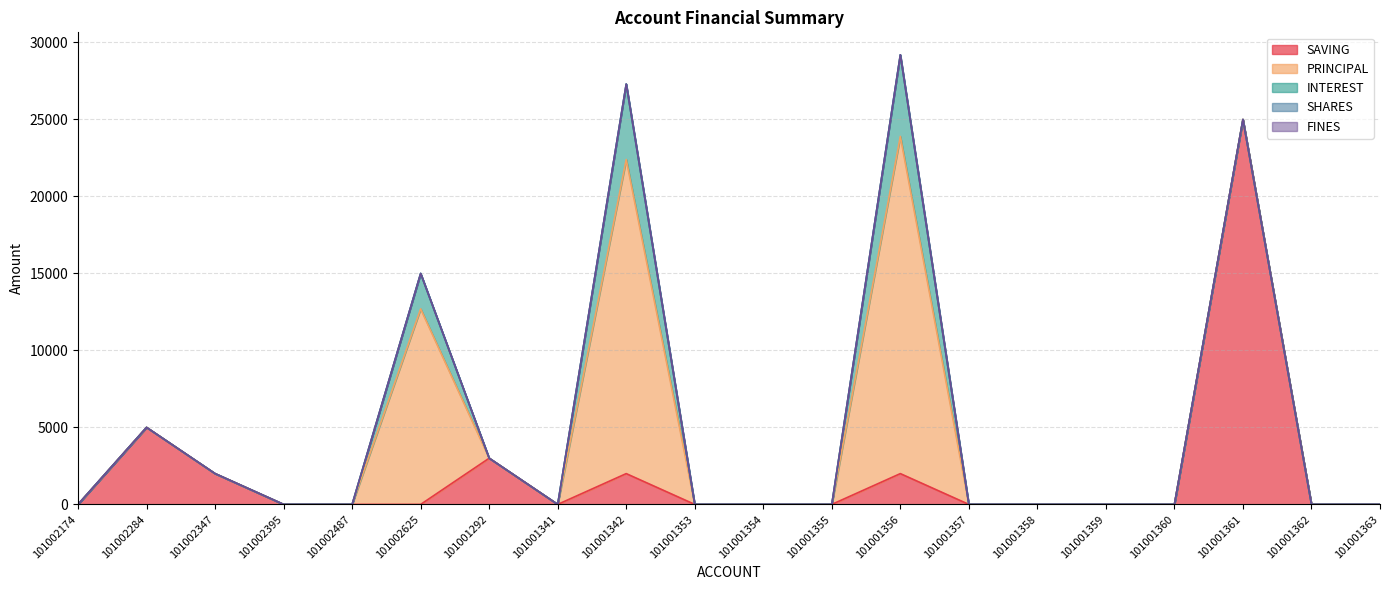

Is it true that INTEREST equals 0 at 101001357?

True